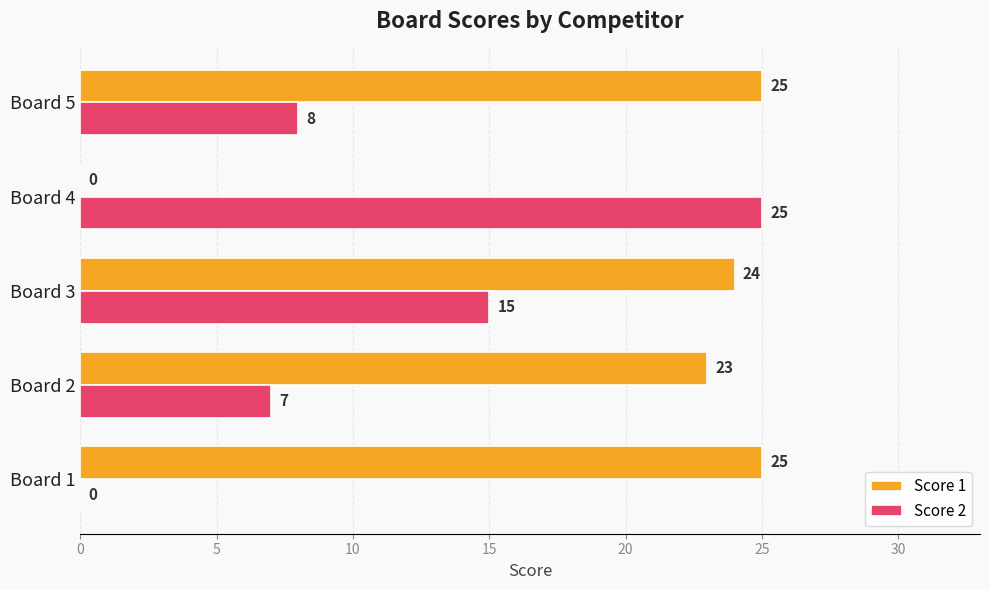

Is it true that Score 2 equals -8 at Board 1?

False